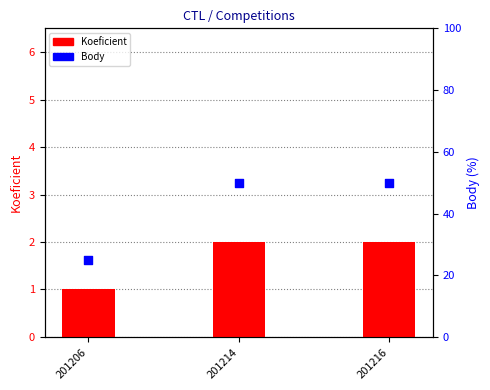

What is the total value across all series at 201216?

52